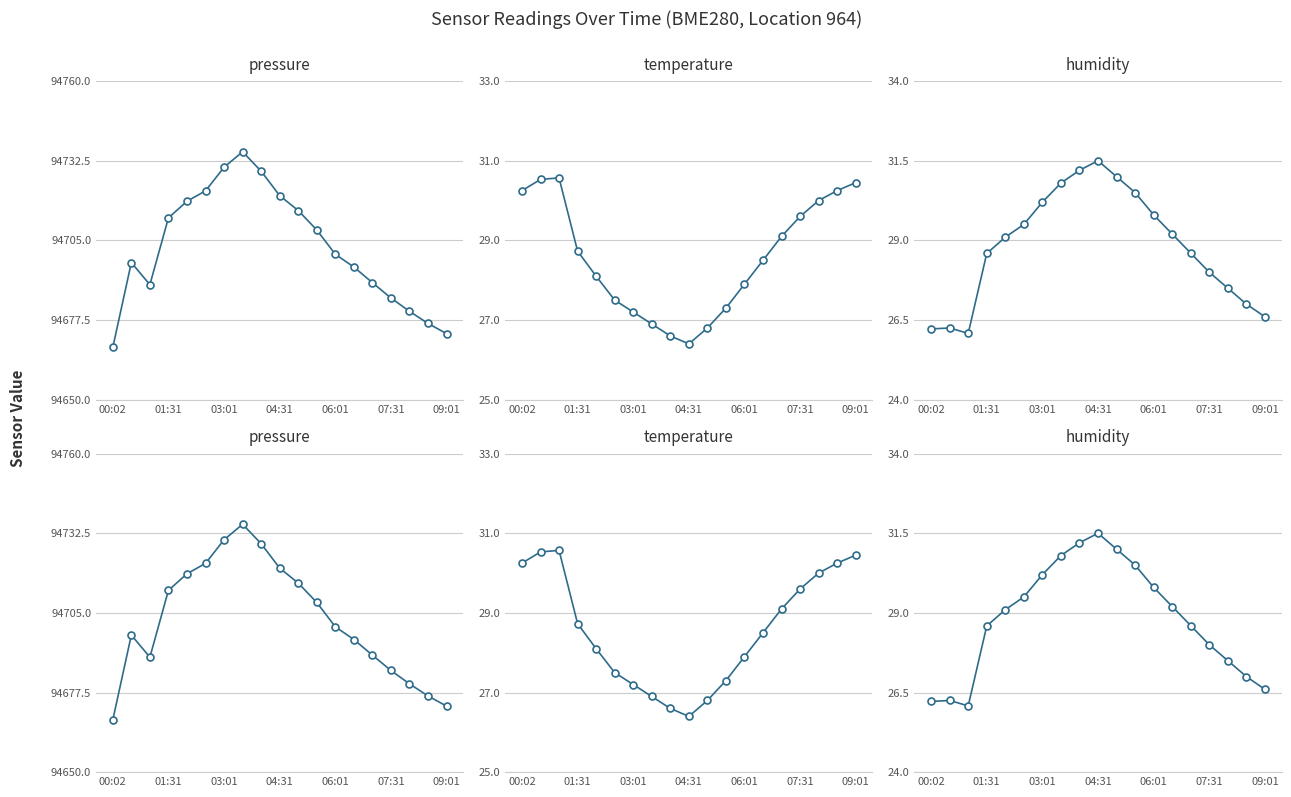

Reading left to right, list all the values displayed in this chart.

pressure: 94668.0	94697.3	94689.7	94712.8	94718.5	94722.1	94730.2	94735.6	94728.9	94720.4	94715.3	94708.6	94700.2	94695.8	94690.4	94685.1	94680.5	94676.3	94672.8
temperature: 30.2	30.5	30.6	28.7	28.1	27.5	27.2	26.9	26.6	26.4	26.8	27.3	27.9	28.5	29.1	29.6	30.0	30.2	30.4
humidity: 26.2	26.2	26.1	28.6	29.1	29.5	30.2	30.8	31.2	31.5	31.0	30.5	29.8	29.2	28.6	28.0	27.5	27.0	26.6